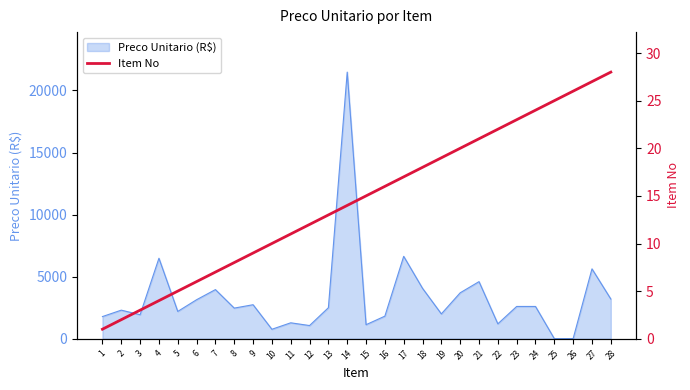

Reading left to right, what are all the values shown in this chart?

1	2	3	4	5	6	7	8	9	10	11	12	13	14	15	16	17	18	19	20	21	22	23	24	25	26	27	28